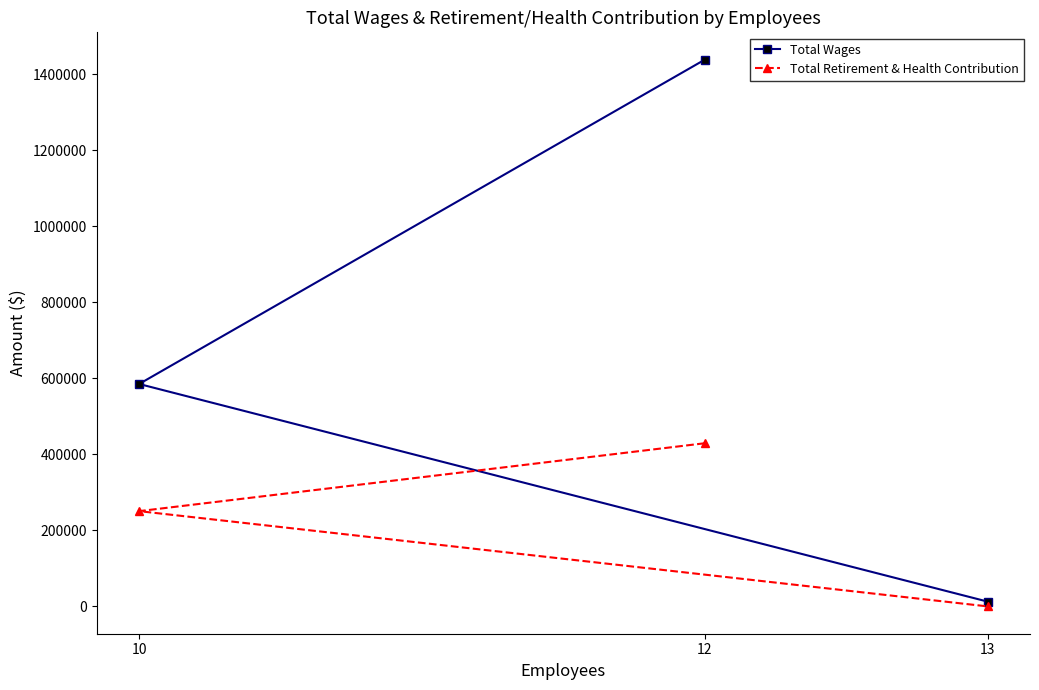

What are all the series names shown in the legend?

Total Wages, Total Retirement & Health Contribution